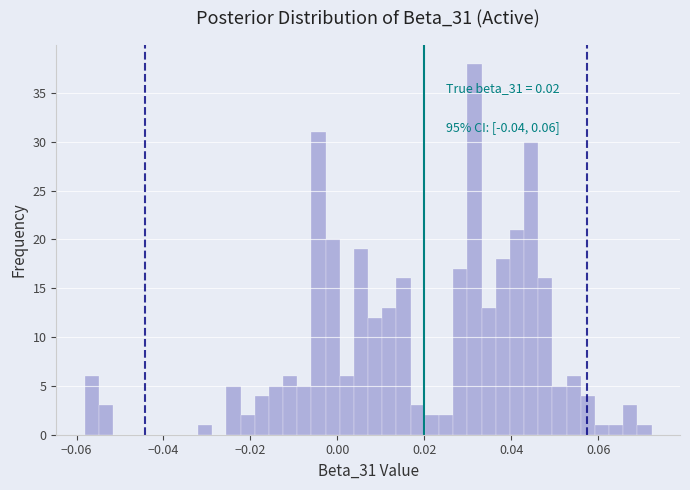

Read against the x-axis, roughly where is the centre of the tallest bar?

0.032